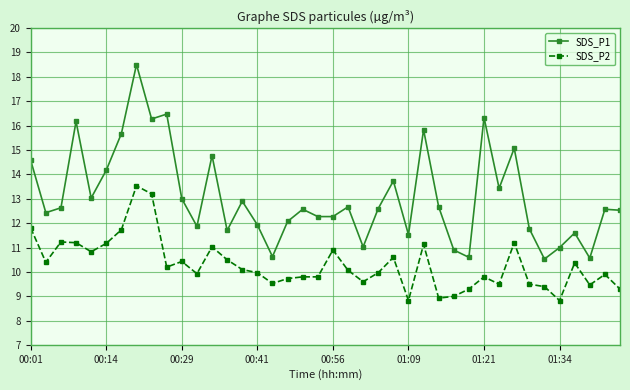

True or false: SDS_P2 and SDS_P1 cross at least once.

False